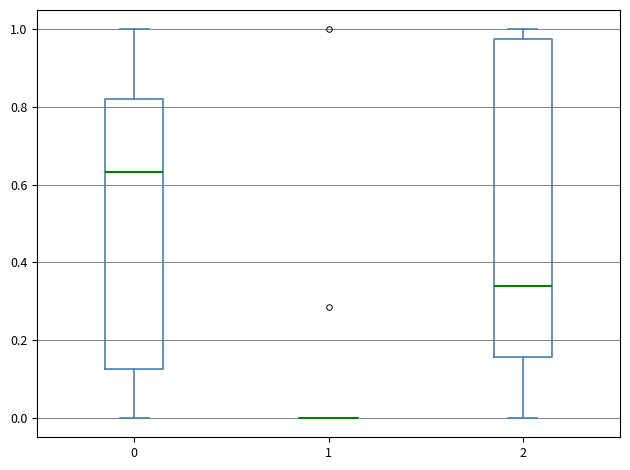

Reading left to right, transcribe this box plot: for each box, give where its median line is, the range the box spans, and where its two whiskers end, as read against the y-axis. The values are not printed on the chart, so give them approximately, as read against the axis.

0: median 0.64, box 0.12 to 0.82, whiskers 0.00 to 1.00
1: box collapsed to a line at 0.00, whiskers 0.00 to 0.00
2: median 0.34, box 0.16 to 0.98, whiskers 0.00 to 1.00